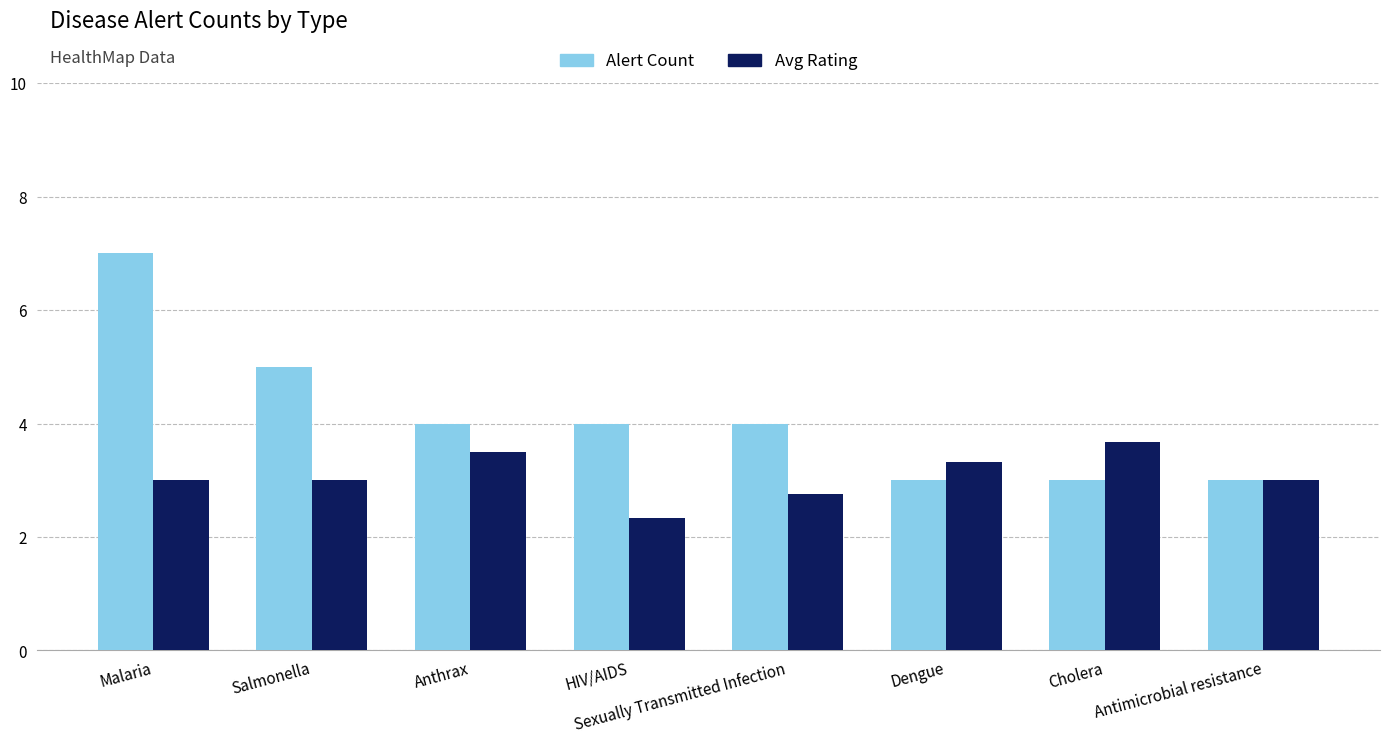

At which category is the sum across all series the highest?

Malaria